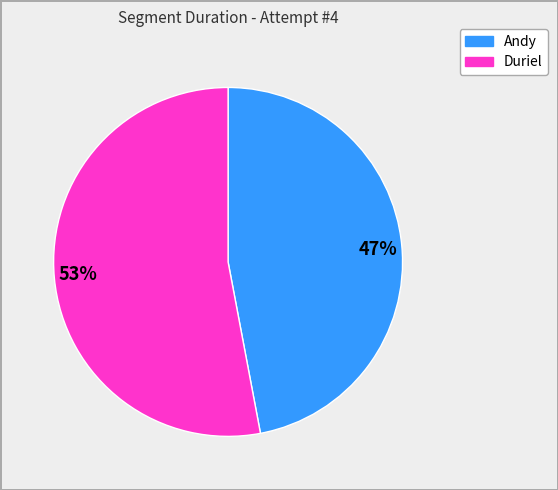

What is the largest slice in the pie chart?

53%